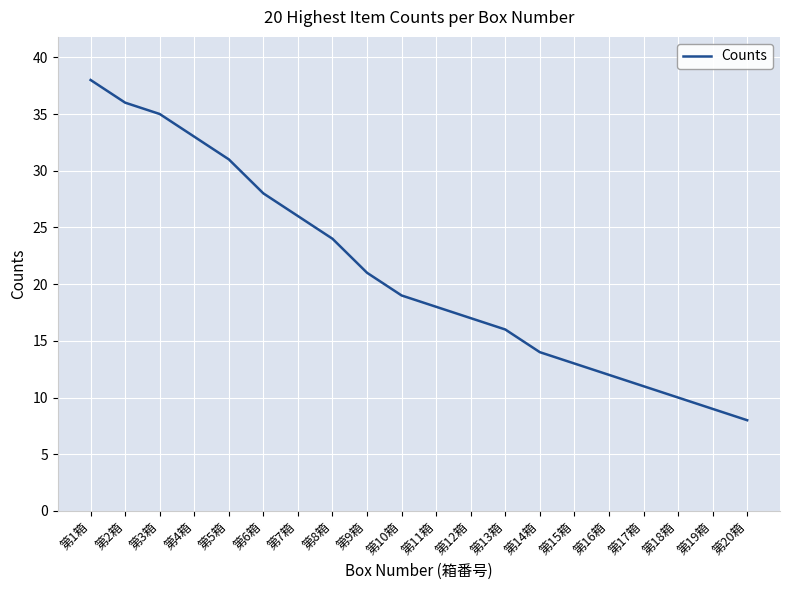

What is the ratio of the value at 第3箱 to the value at 第10箱?

1.8